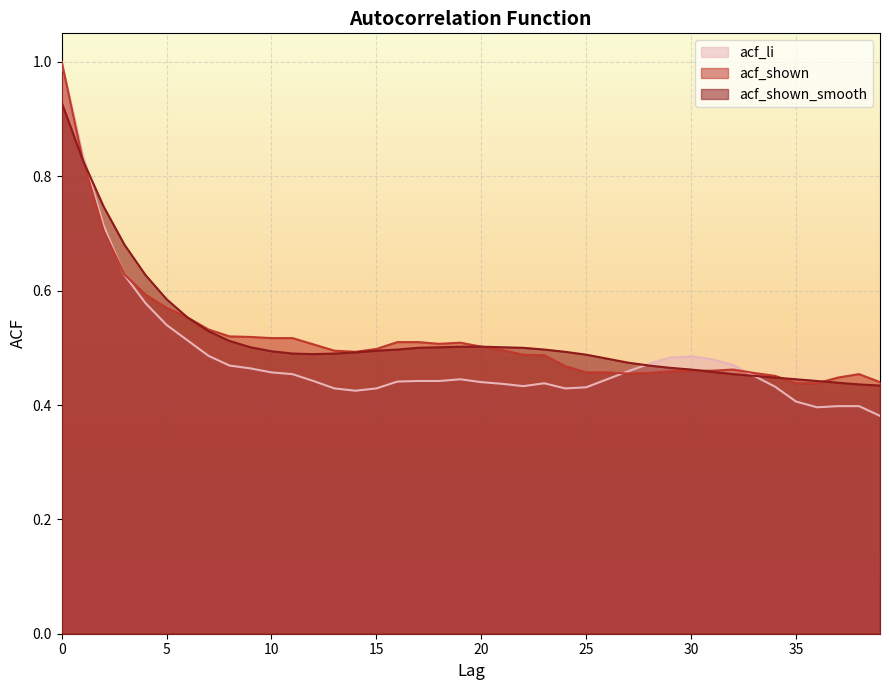

Which has a higher value, 28 or 10?

28